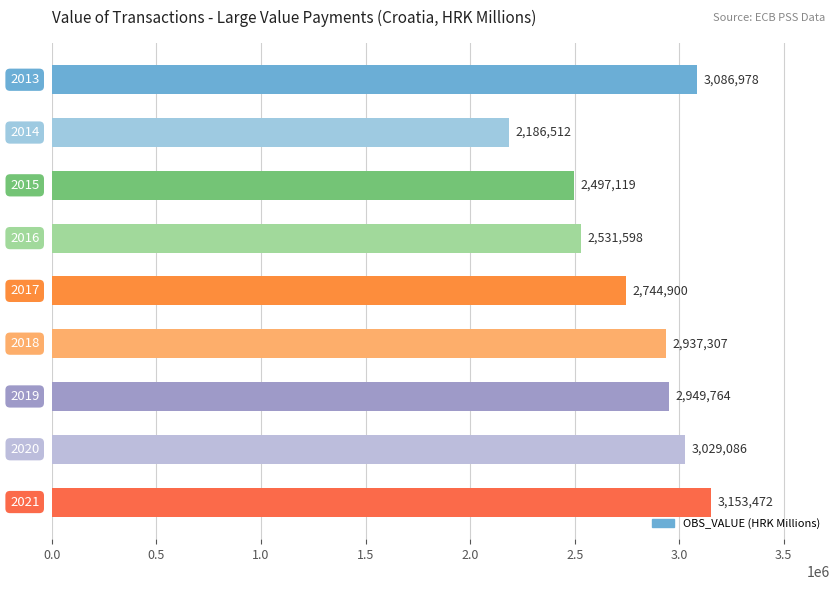

What is the minimum value shown in the chart?

2186512.3